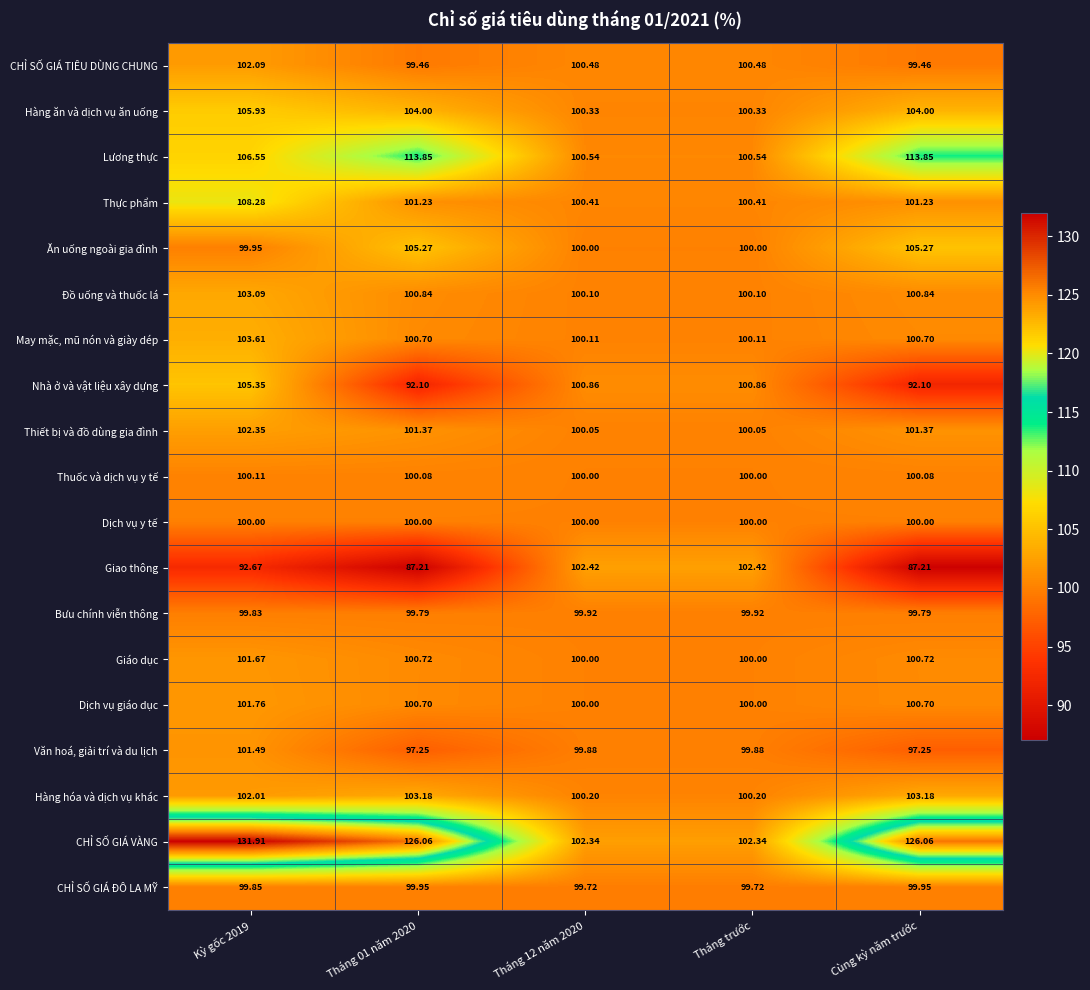

At how many categories does at least one series exceed 103?

3